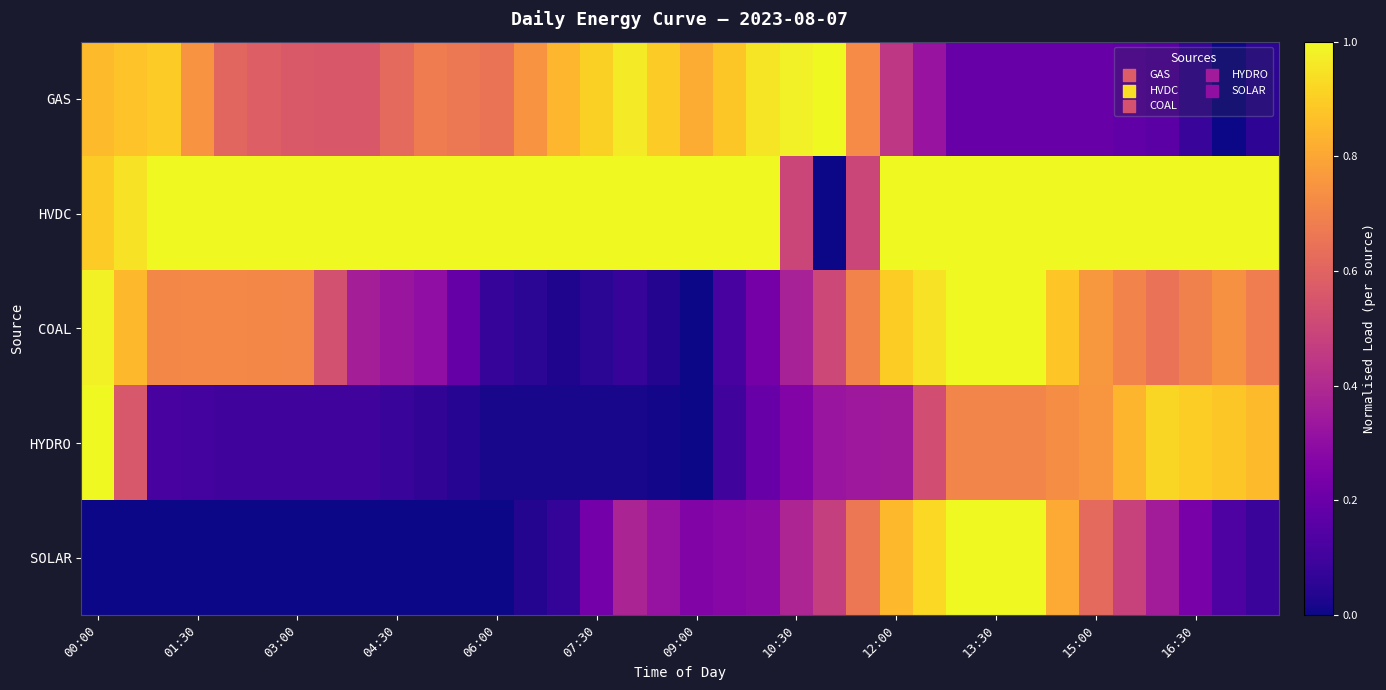

How many distinct data groups are displayed?

5